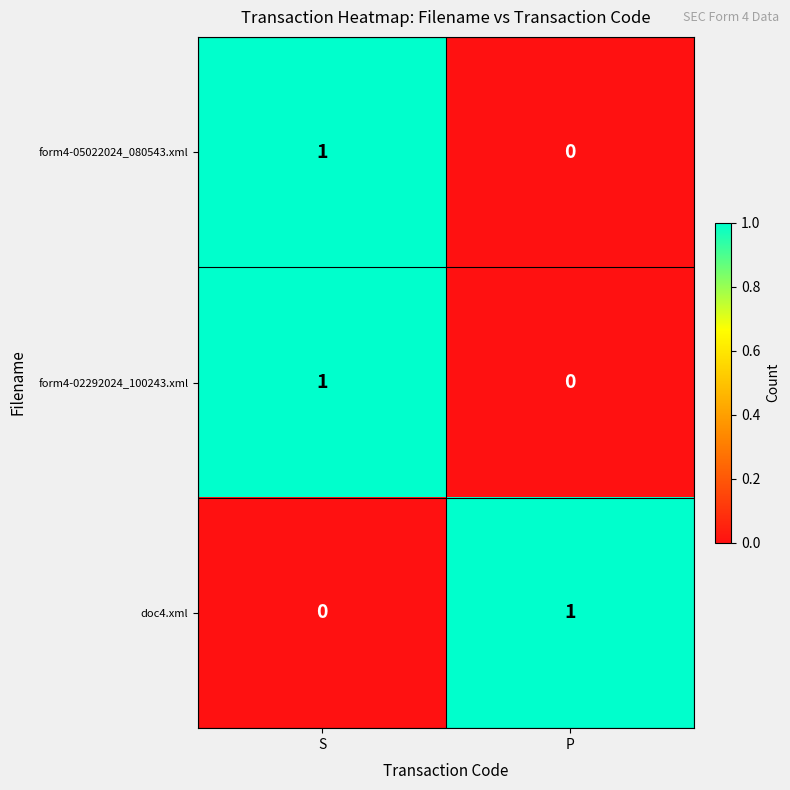

What is the spread (max minus min) of values at P?

1